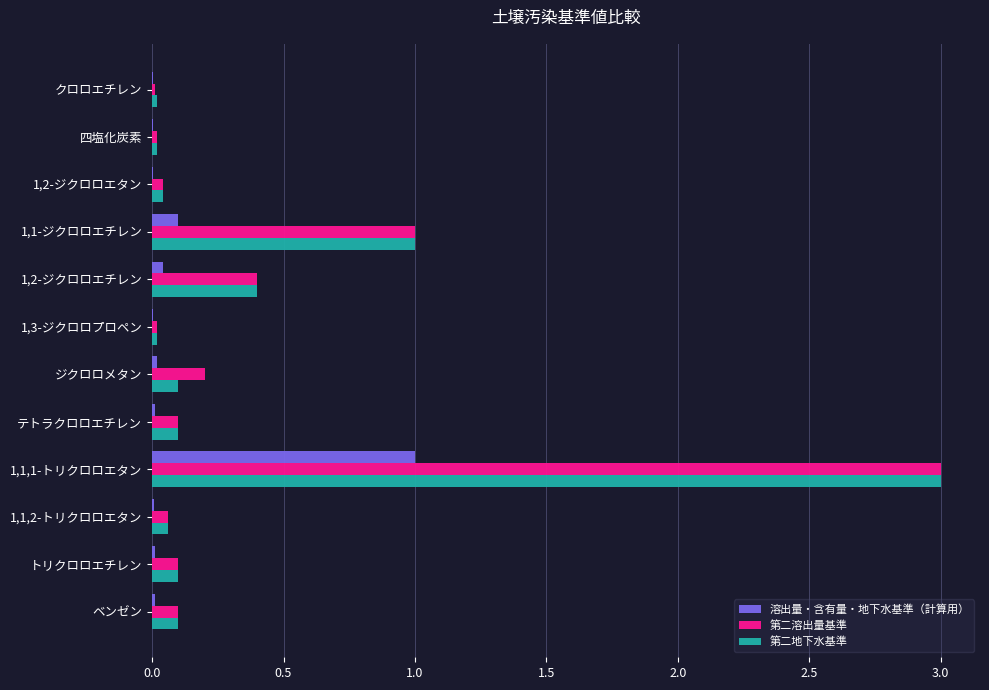

Which category has the highest value across all series?

1,1,1-トリクロロエタン